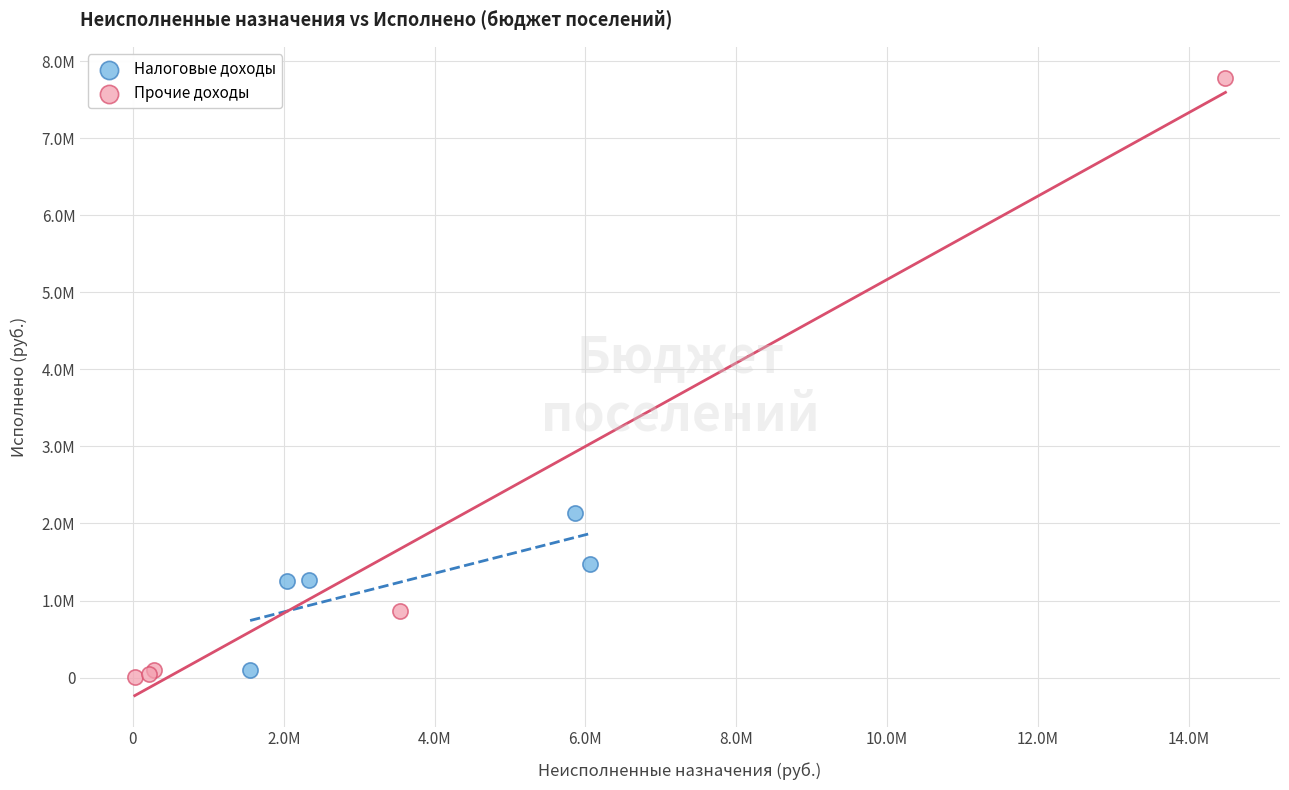

Which series has the widest spread of Y values?

Прочие доходы